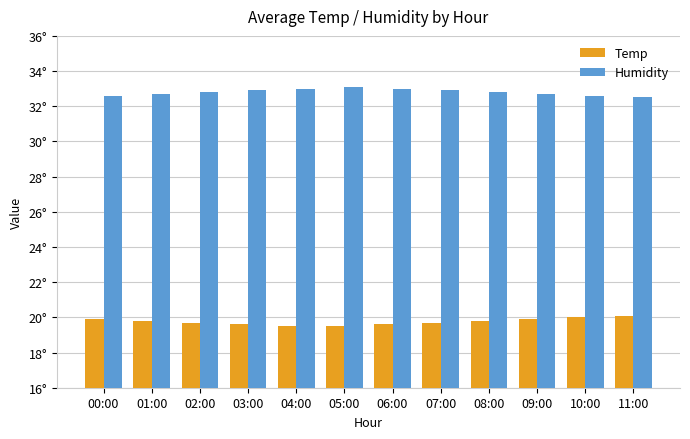

Between 07:00 and 08:00, which series saw the biggest shift?

Temp